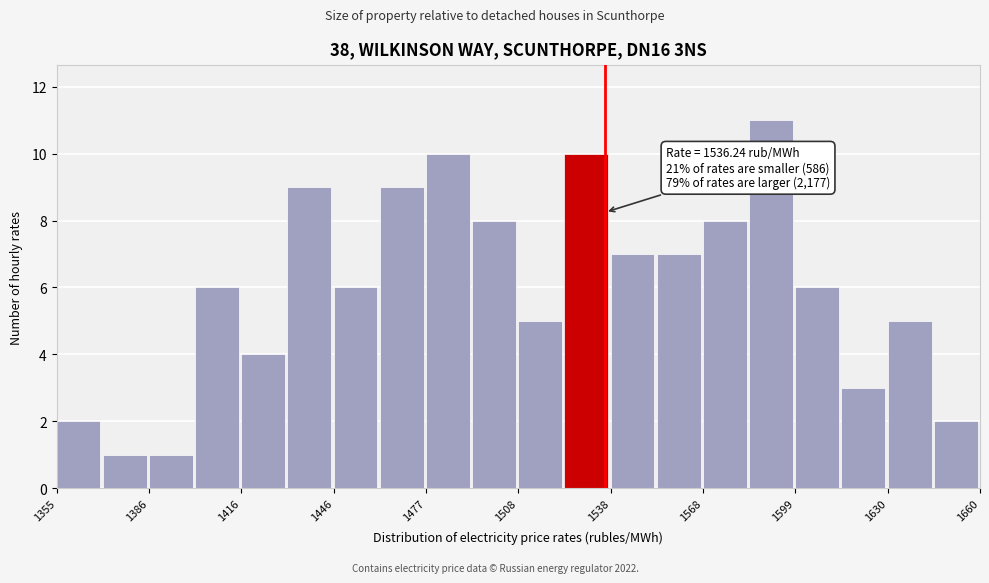

Around what value on the x-axis is the tallest bar? Give the approximate position of its centre, as read against the axis.

1590